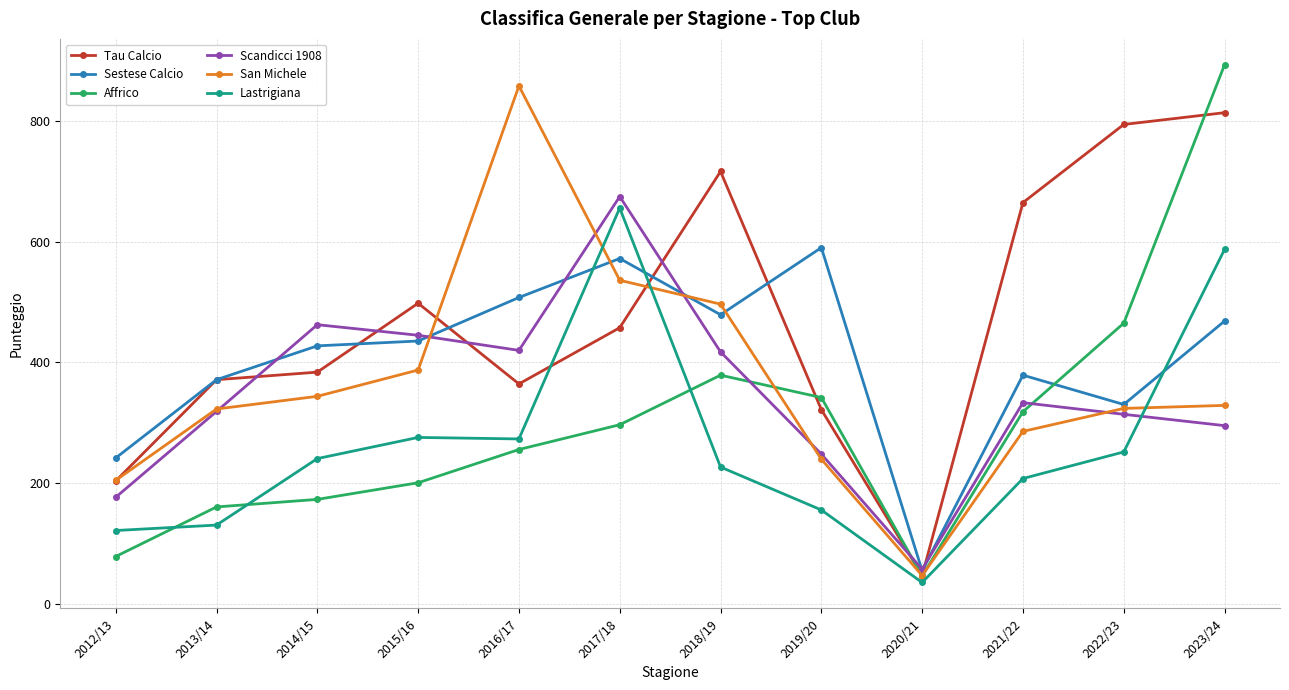

Count the number of data series in this chart.

6